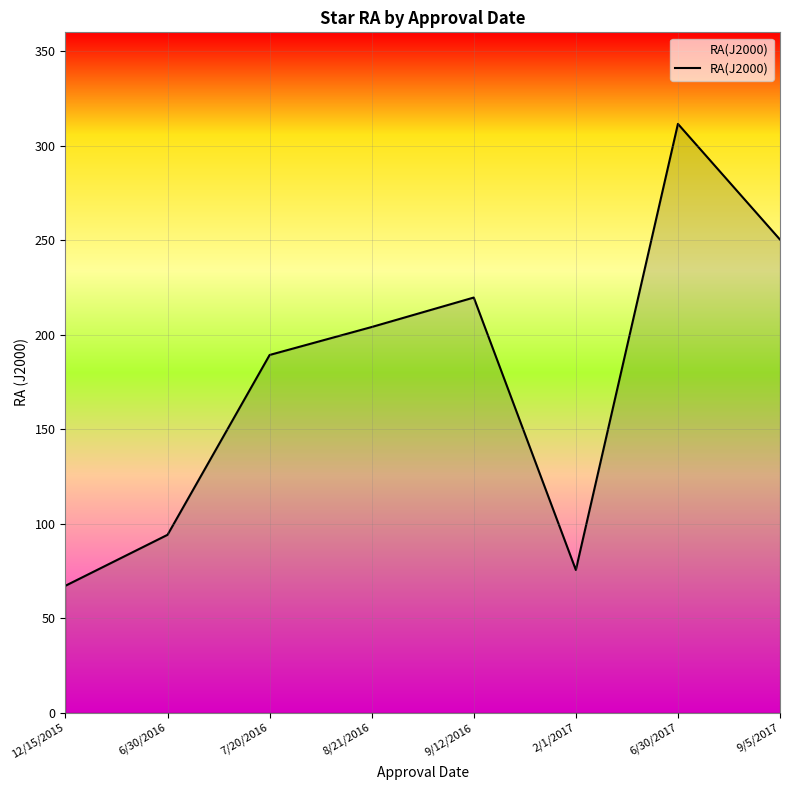

What is the approximate value at 2/1/2017?

75.5